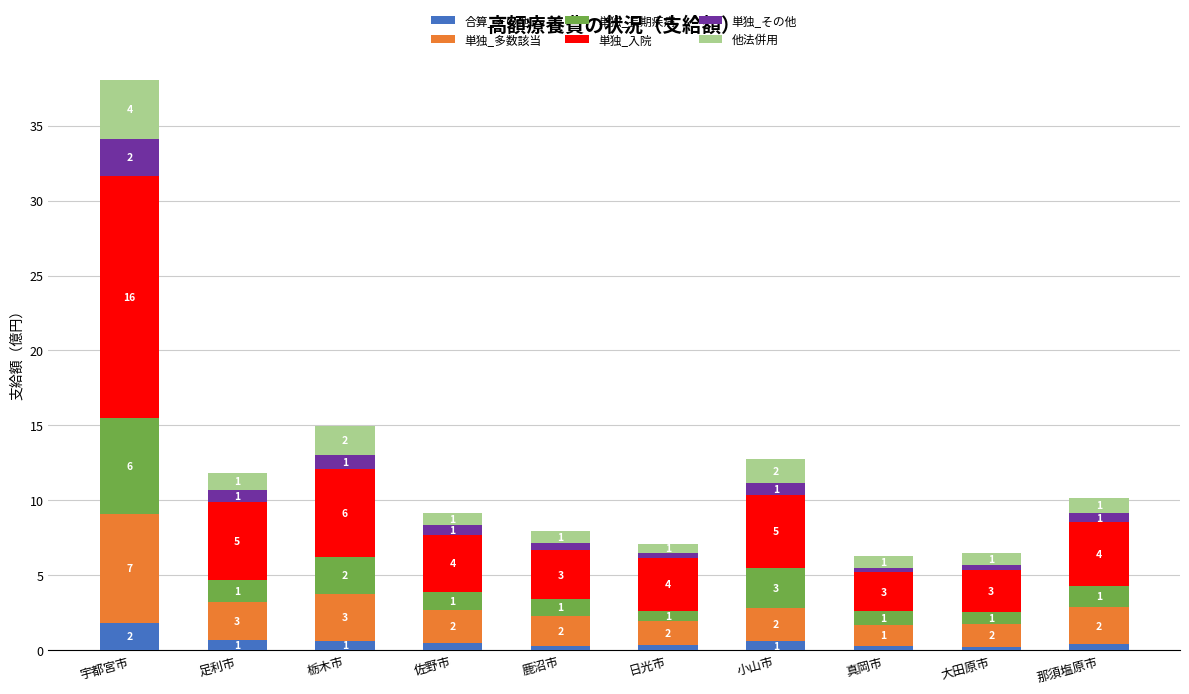

At which category is the sum across all series the highest?

宇都宮市